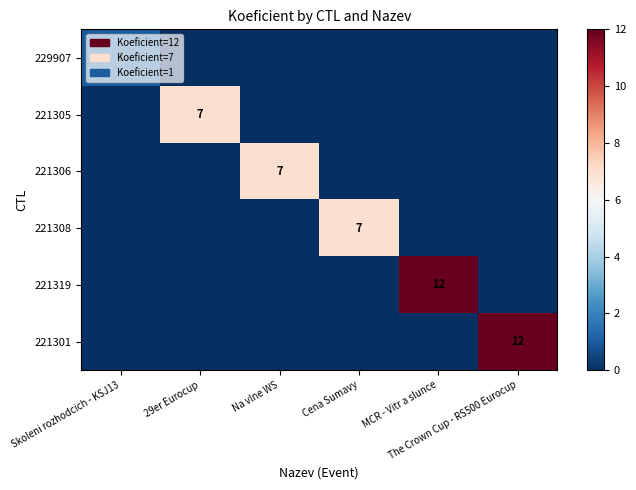

Rank the series by their maximum value, from highest to lowest.

221319, 221301, 221305, 221306, 221308, 229907